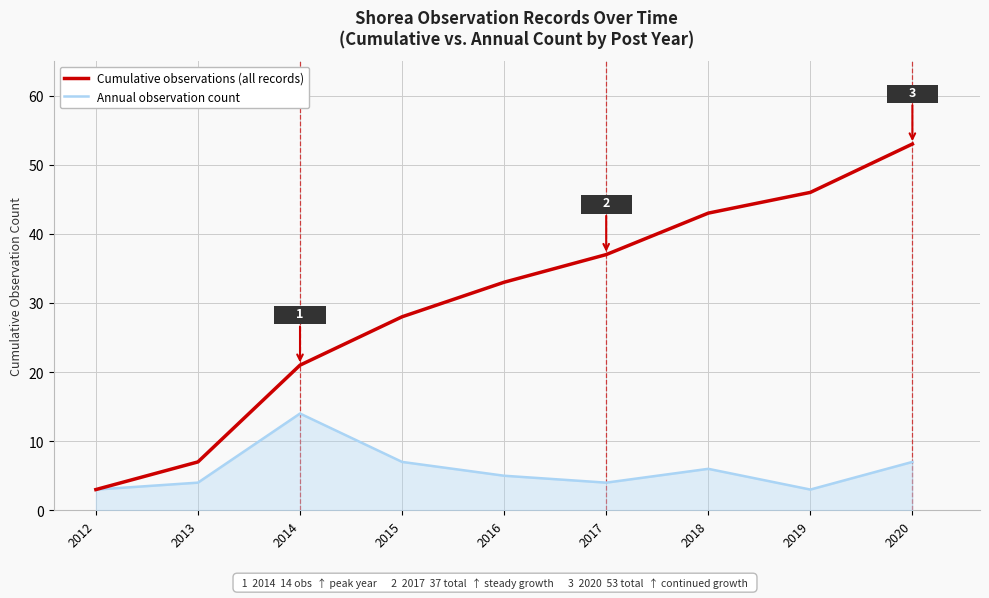

Count the number of data series in this chart.

2